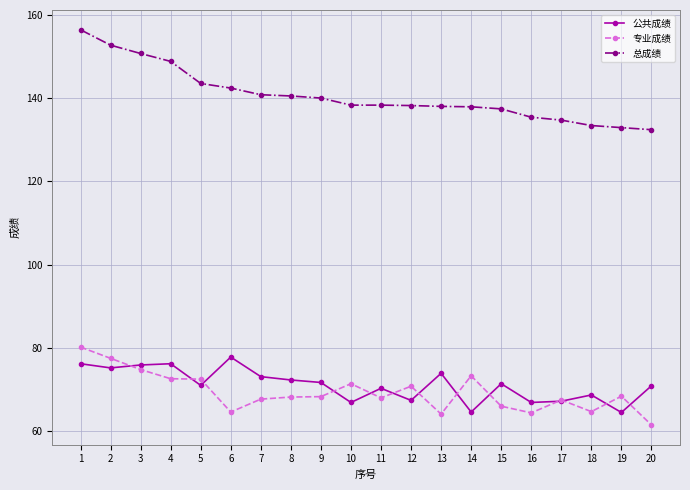

Which series changed the most between 17 and 19?

公共成绩